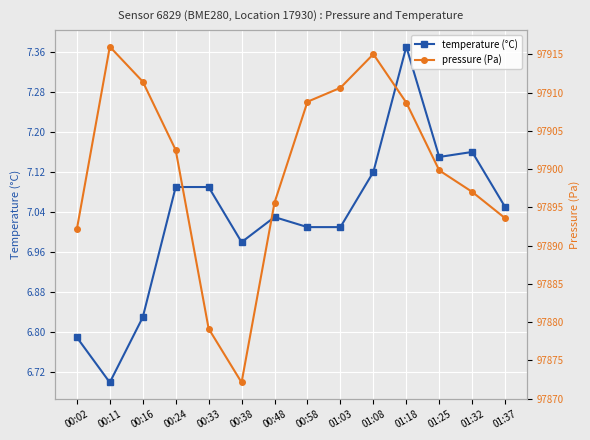

Rank the series by their maximum value, from highest to lowest.

pressure (Pa), temperature (°C)